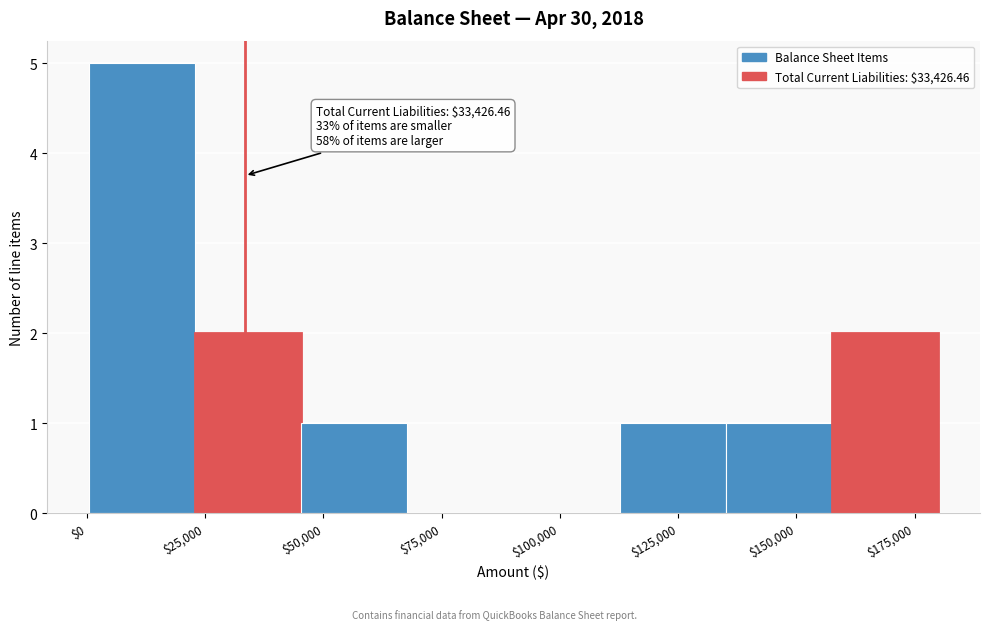

Which range on the x-axis has the tallest bar?

0 to 25000